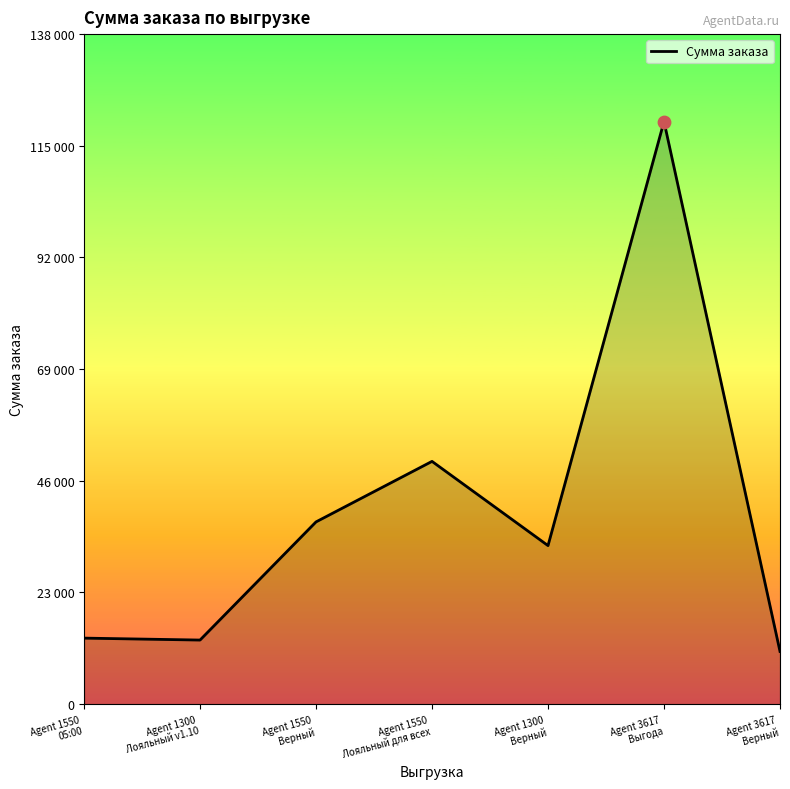

Which has a higher value, Agent 1550
Верный or Agent 1550
Лояльный для всех?

Agent 1550
Лояльный для всех